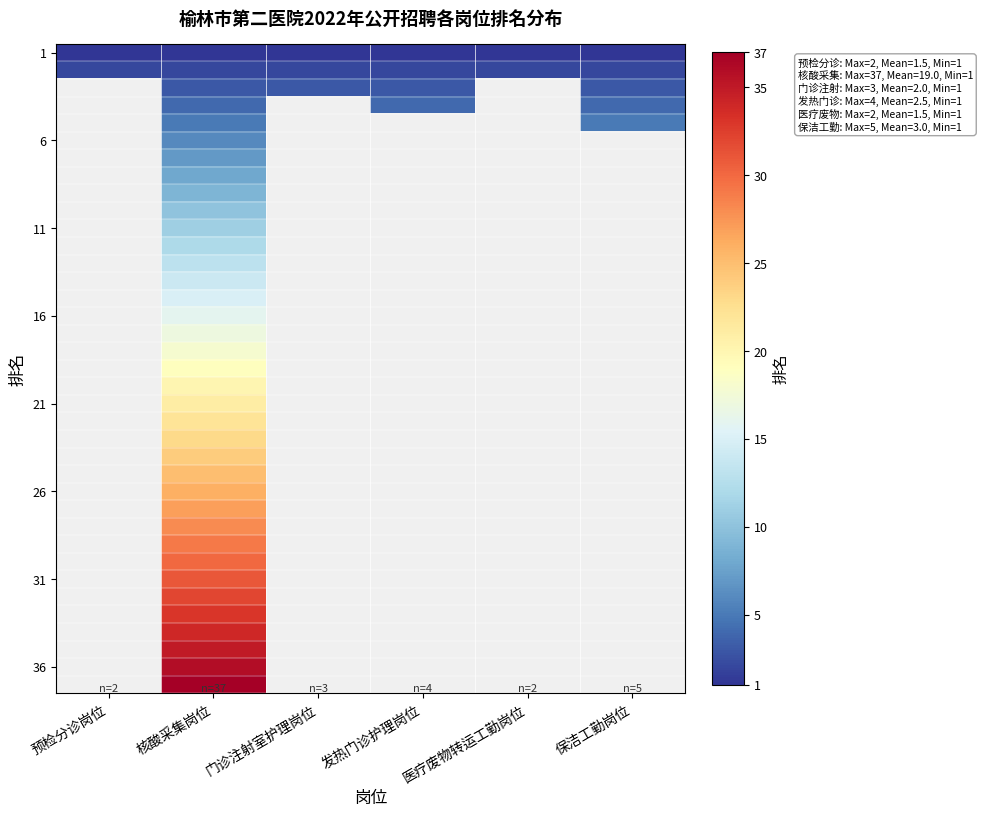

What is the spread (max minus min) of values at 保洁工勤岗位?

4.0